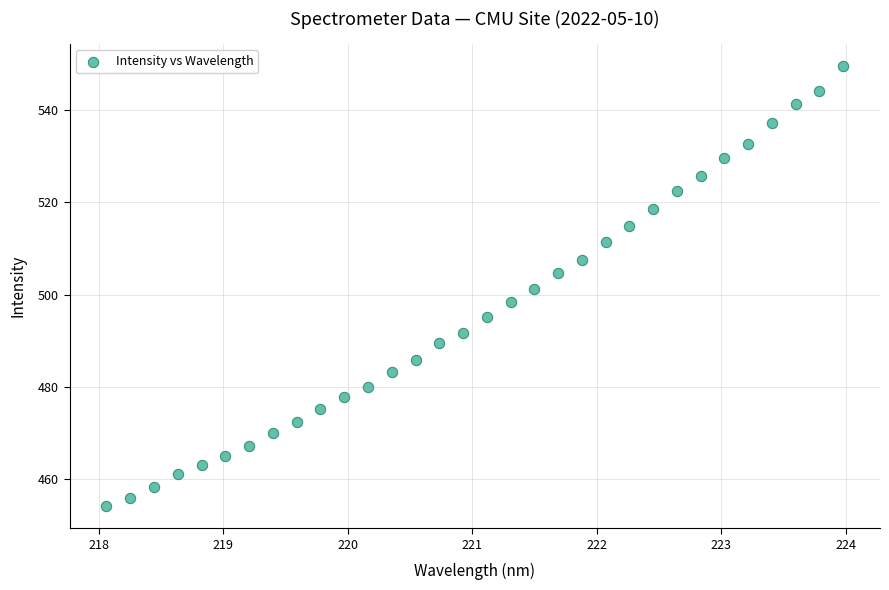

What is the range of X values (max minus min)?

5.9